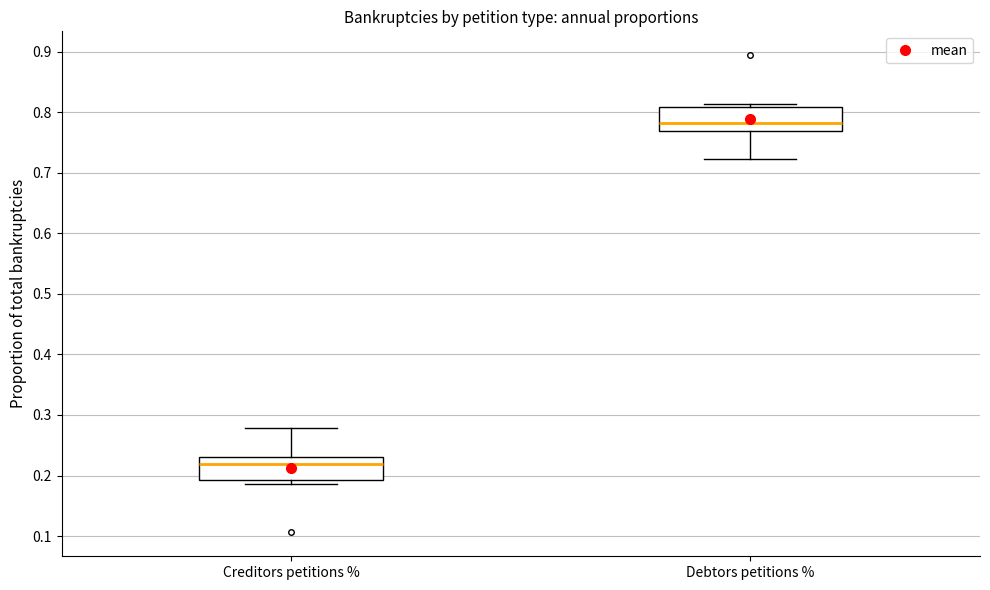

Which box's median line is the lowest?

Creditors petitions %